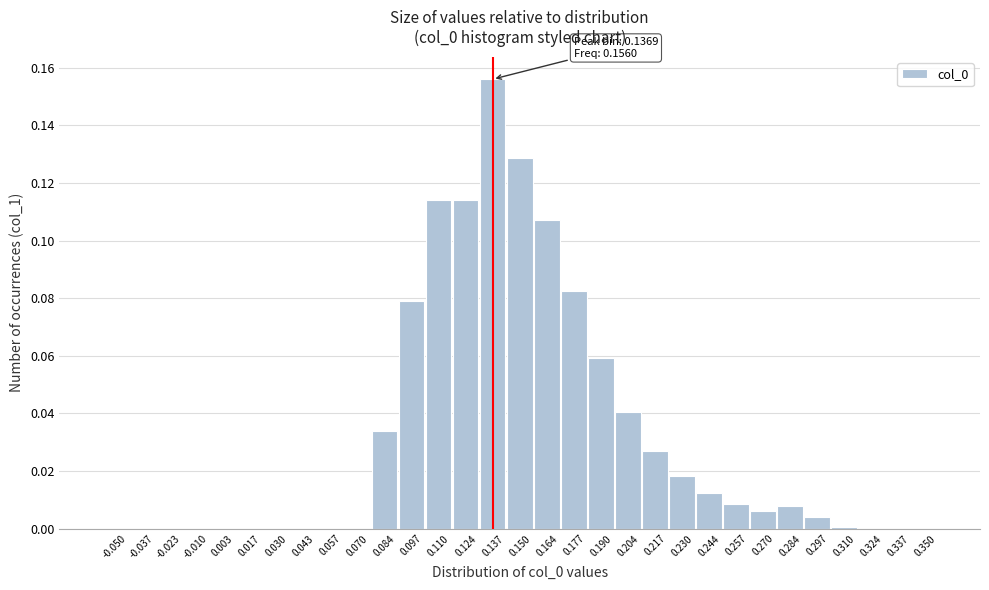

The value at 0.324 is -0.1. True or false?

False